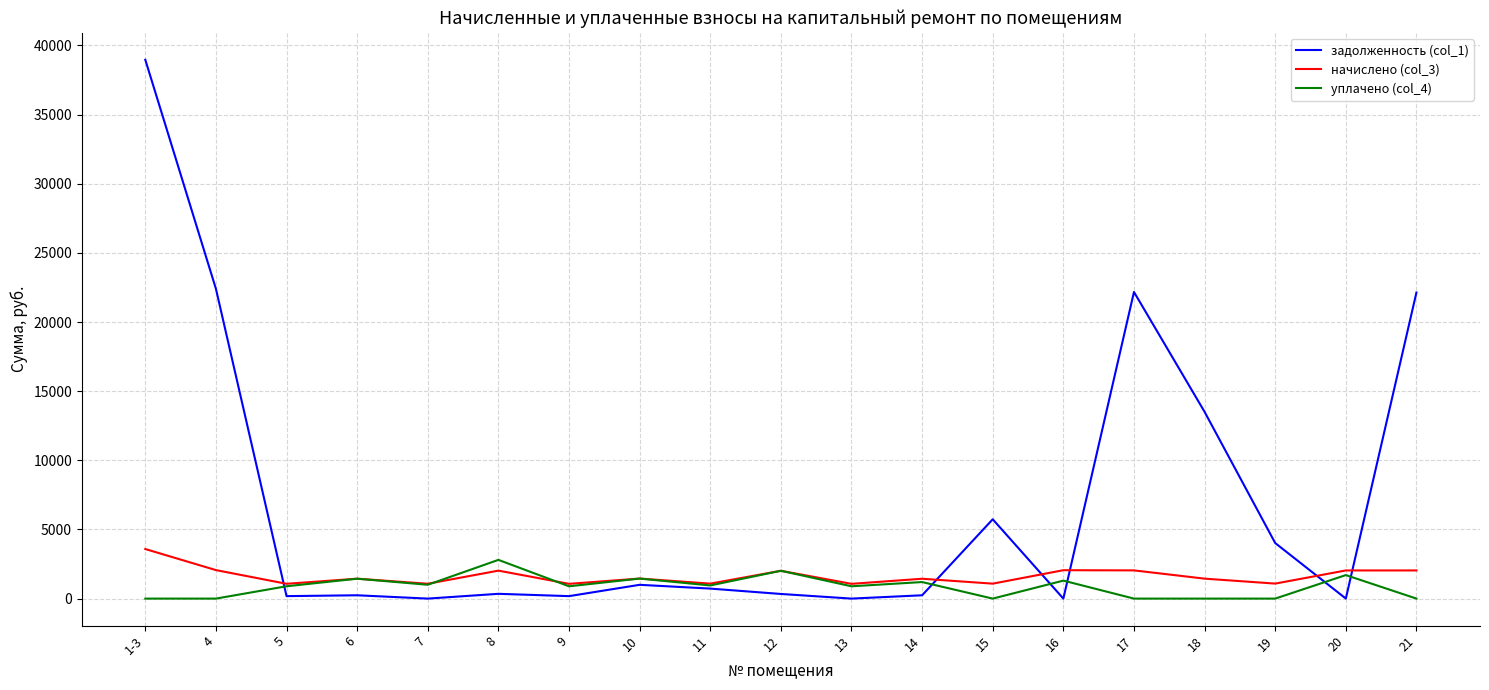

How many lines are shown in the chart?

3